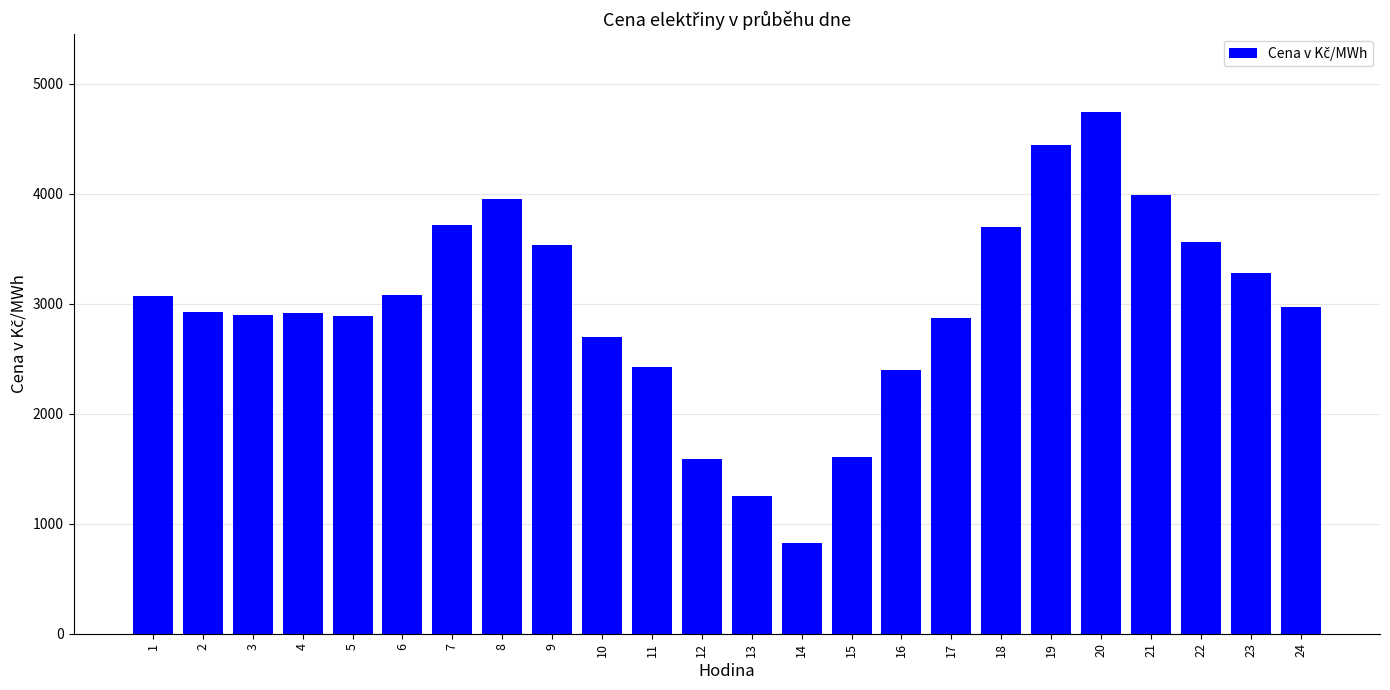

What is the value of the 2nd bar from the left?

2924.1